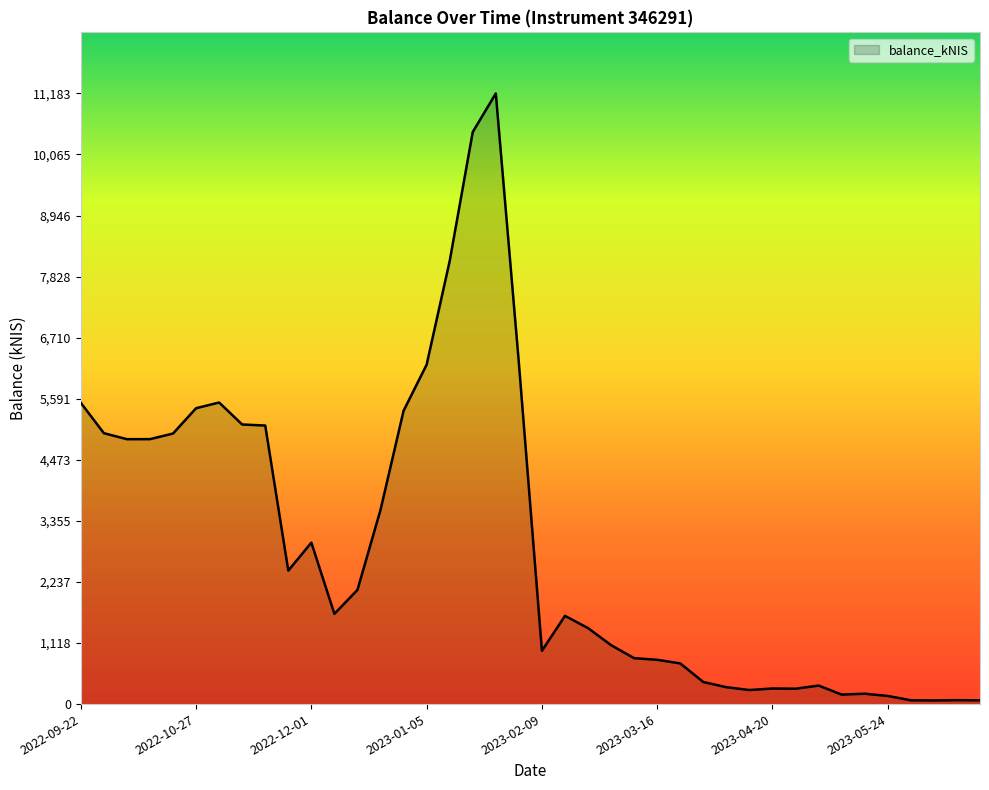

What is the maximum value shown in the chart?

11182.8